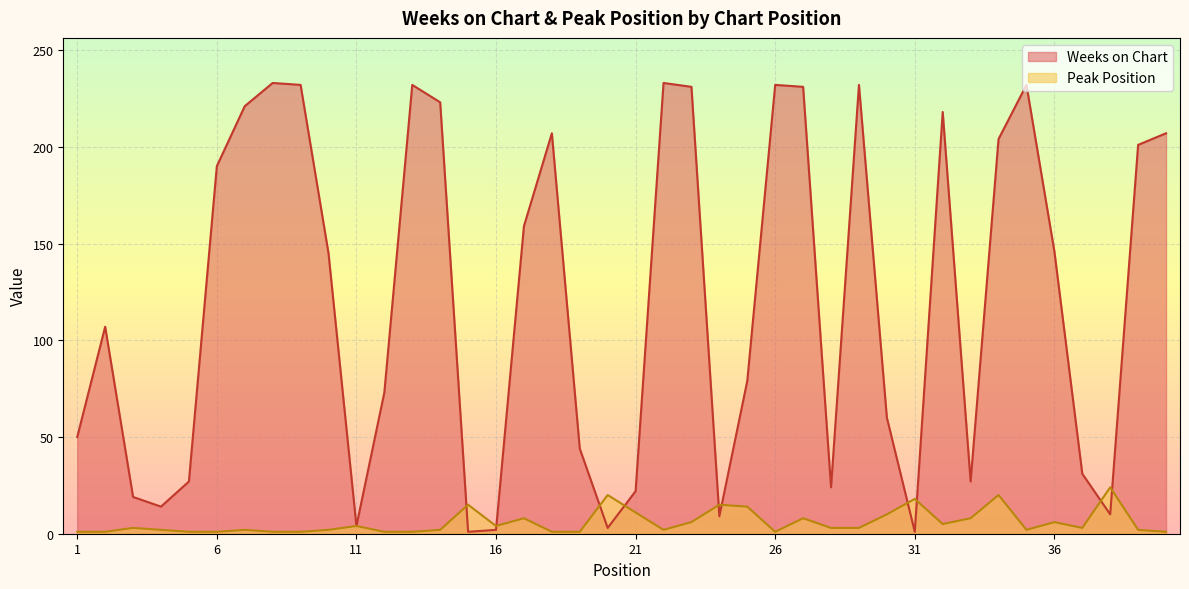

What is the average value of the Weeks on Chart series?

120